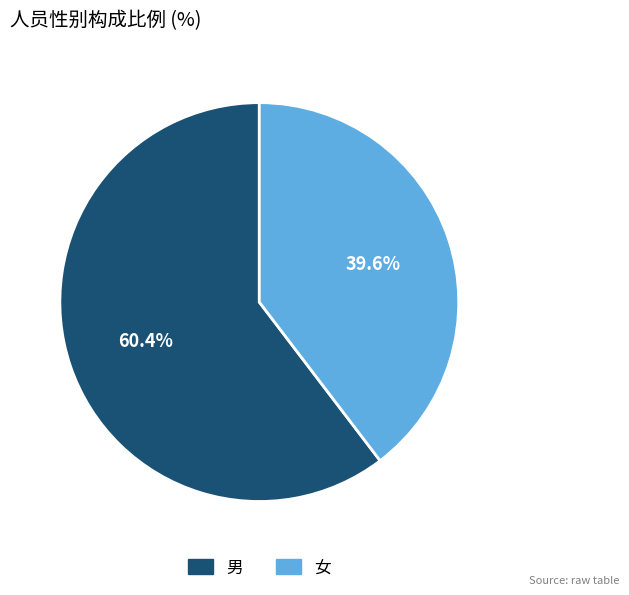

Which category has the smallest portion of the pie?

女